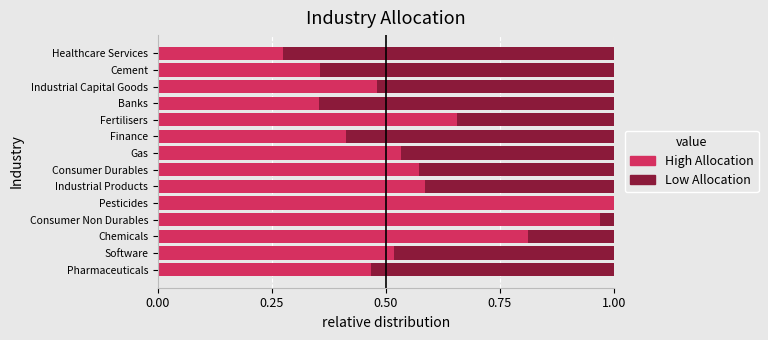

The value of High Allocation at Finance is 0.1. True or false?

False